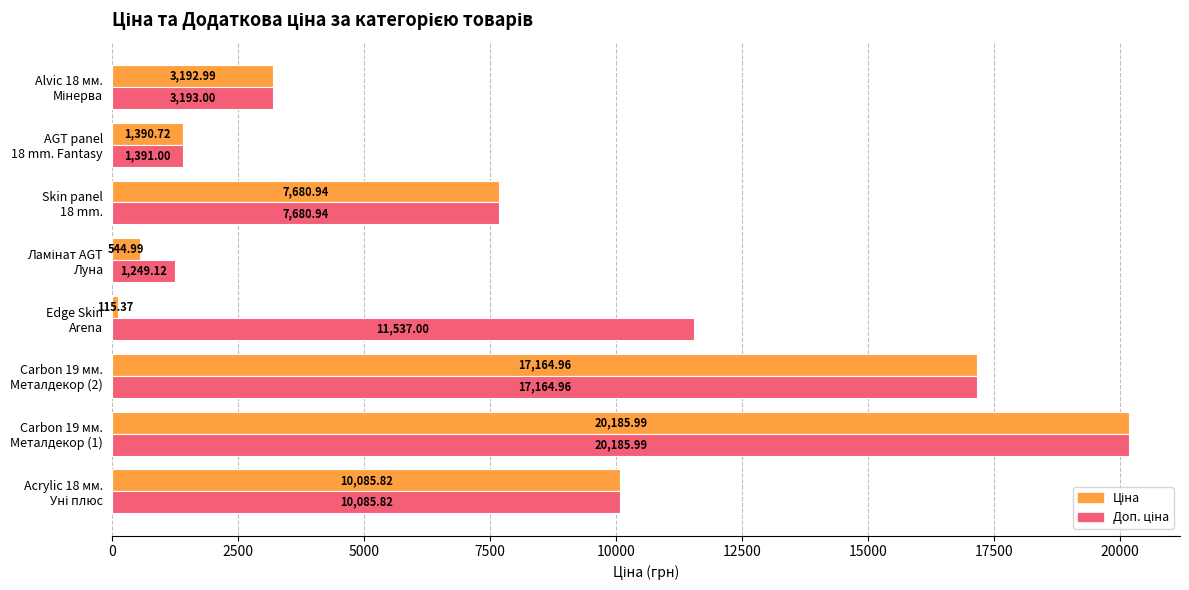

At how many categories does at least one series exceed 9115?

4